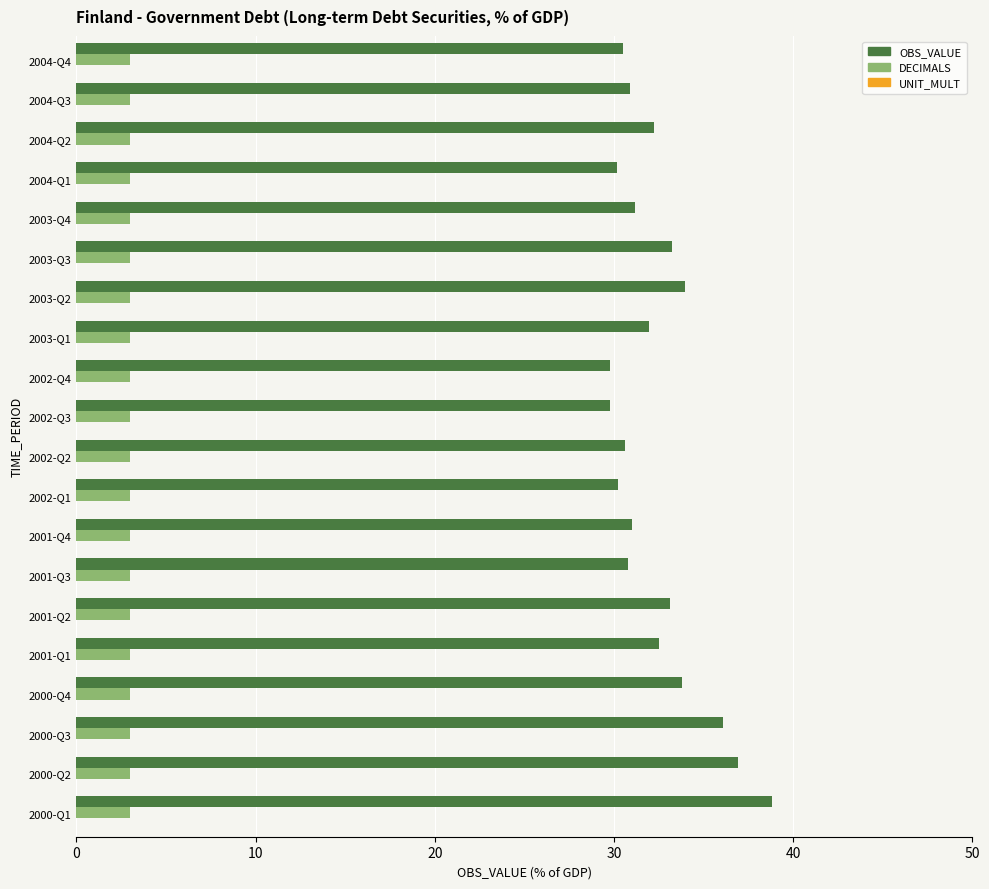

What is the maximum value for OBS_VALUE?

38.8